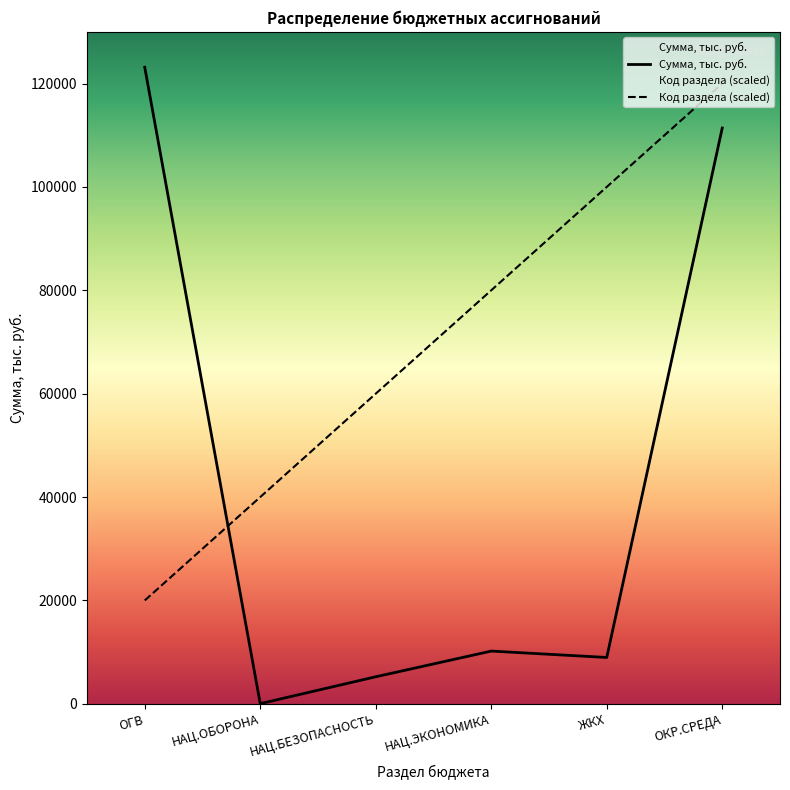

True or false: Код раздела has a value of 16610.0 at НАЦ.БЕЗОПАСНОСТЬ.

False